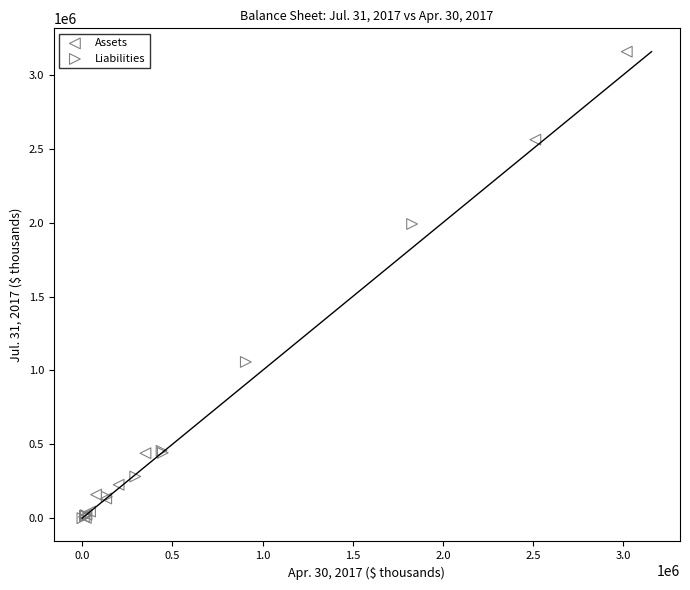

Which series reaches the maximum Y coordinate?

Assets